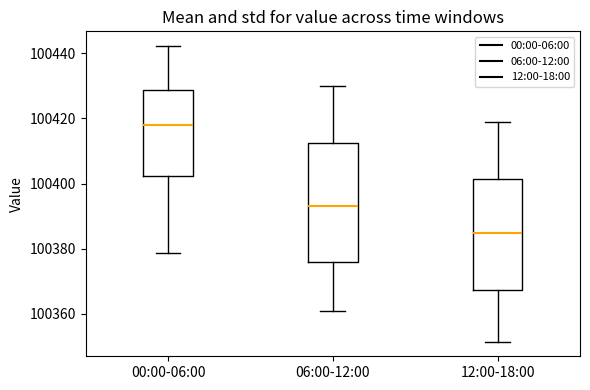

Which box has the highest median line?

00:00-06:00